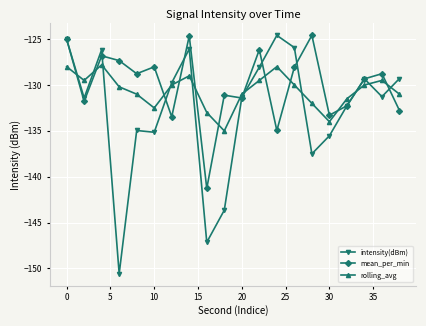

What are all the series names shown in the legend?

intensity(dBm), mean_per_min, rolling_avg